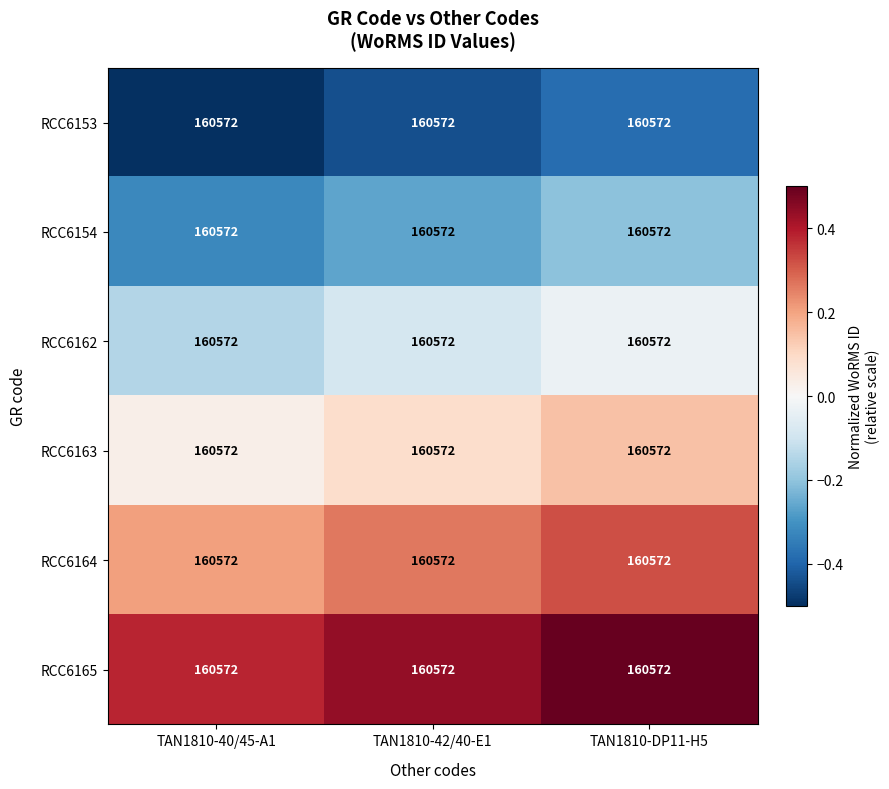

At which category is the sum across all series the highest?

TAN1810-DP11-H5